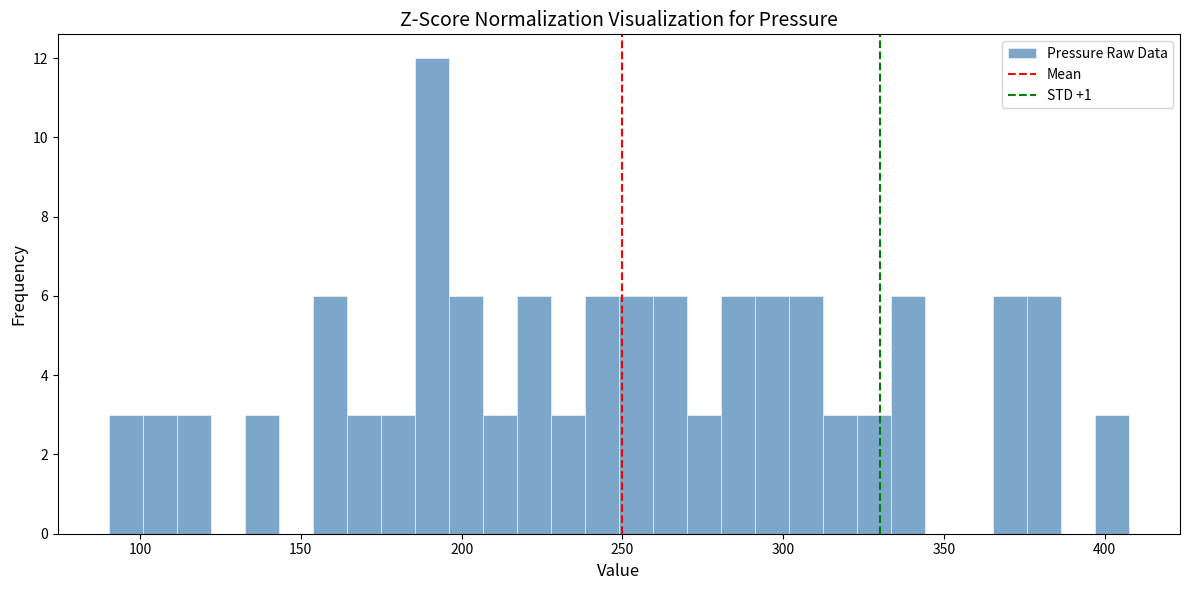

Around what value on the x-axis is the tallest bar? Give the approximate position of its centre, as read against the axis.

190